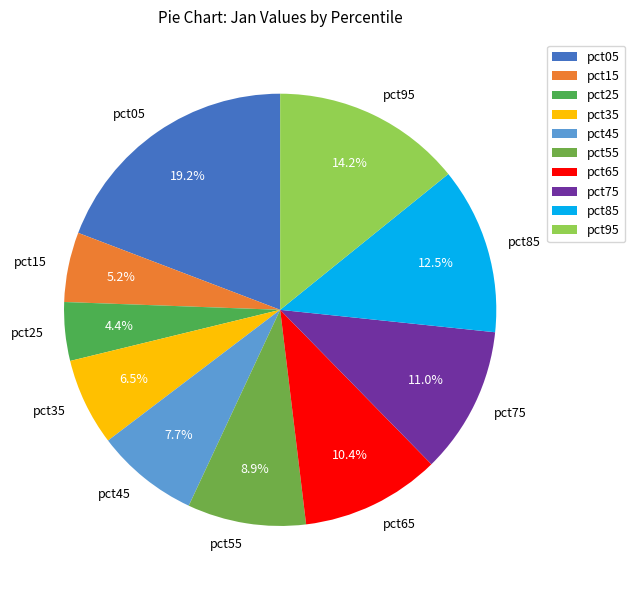

Which slice is the largest?

pct05